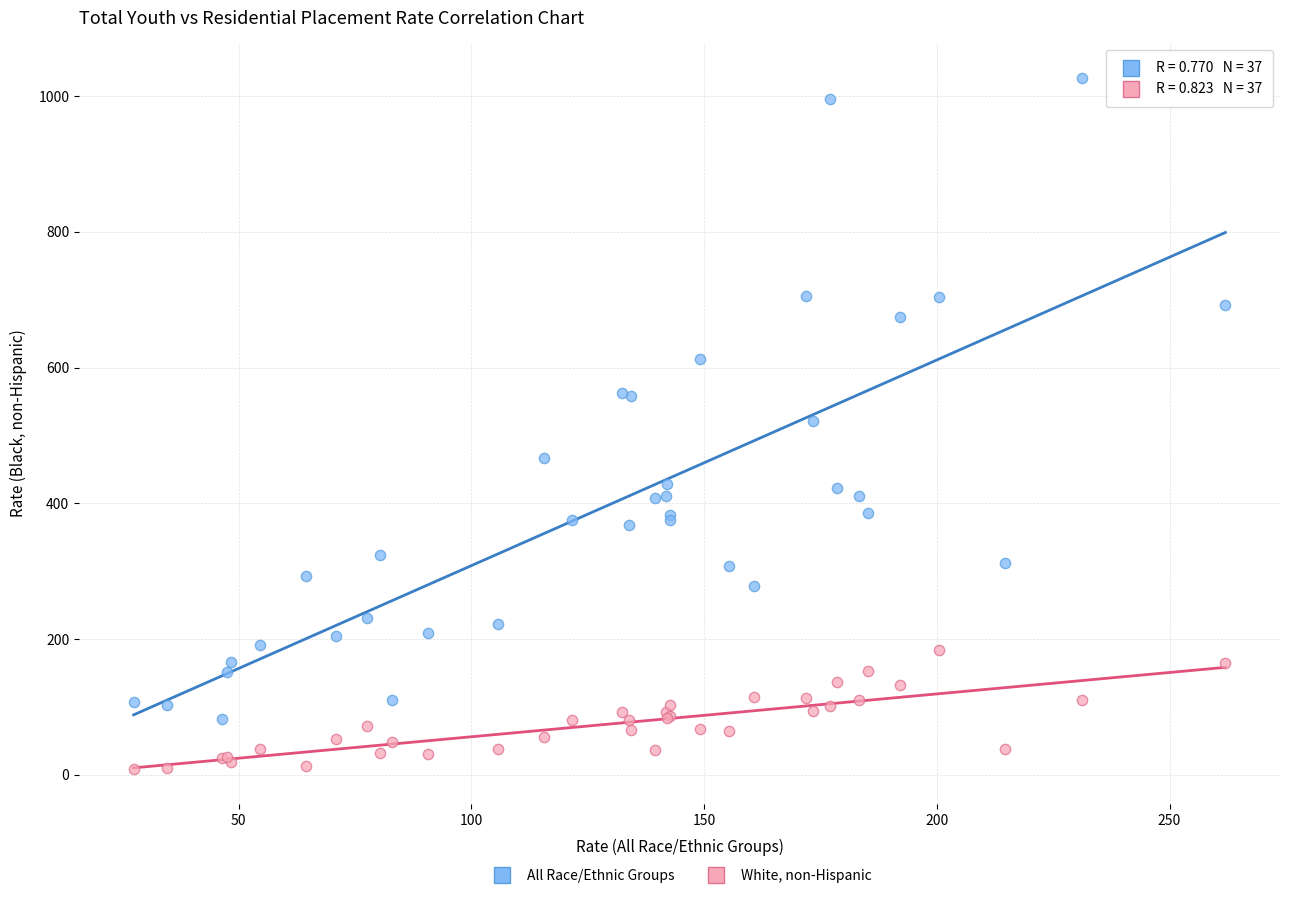

Which series reaches the minimum Y coordinate?

White, non-Hispanic